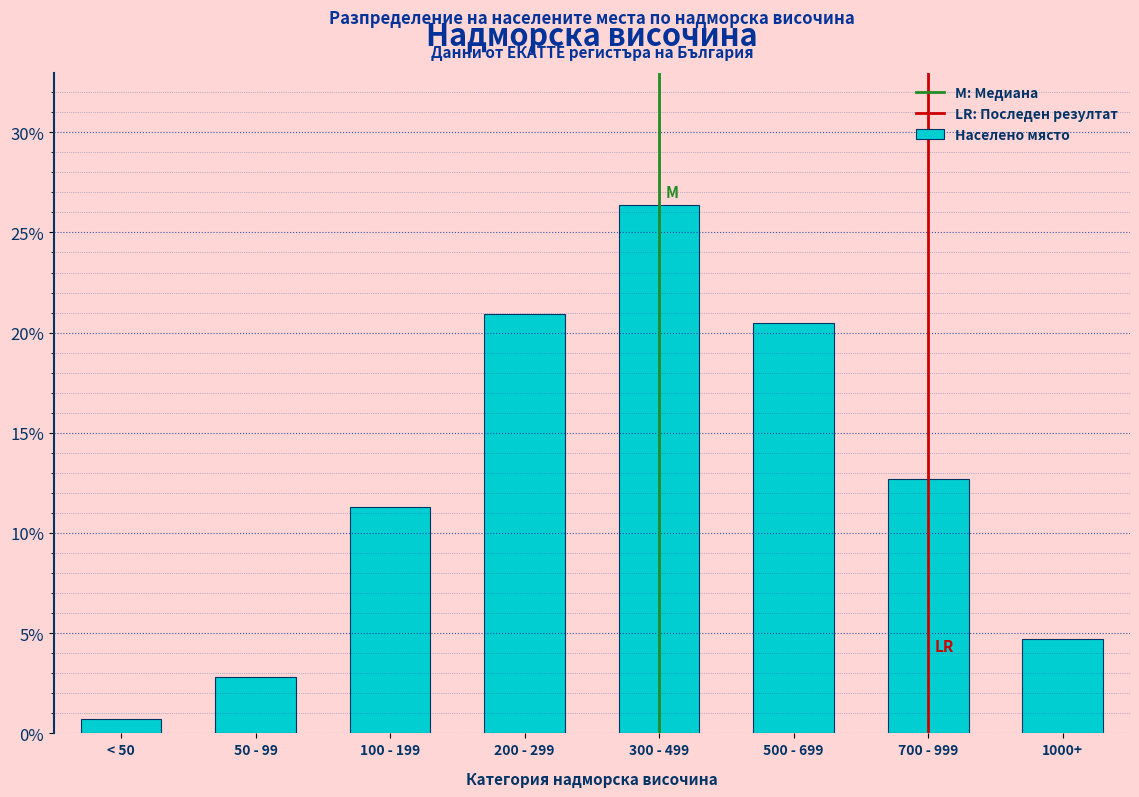

Does the chart contain any negative values?

No